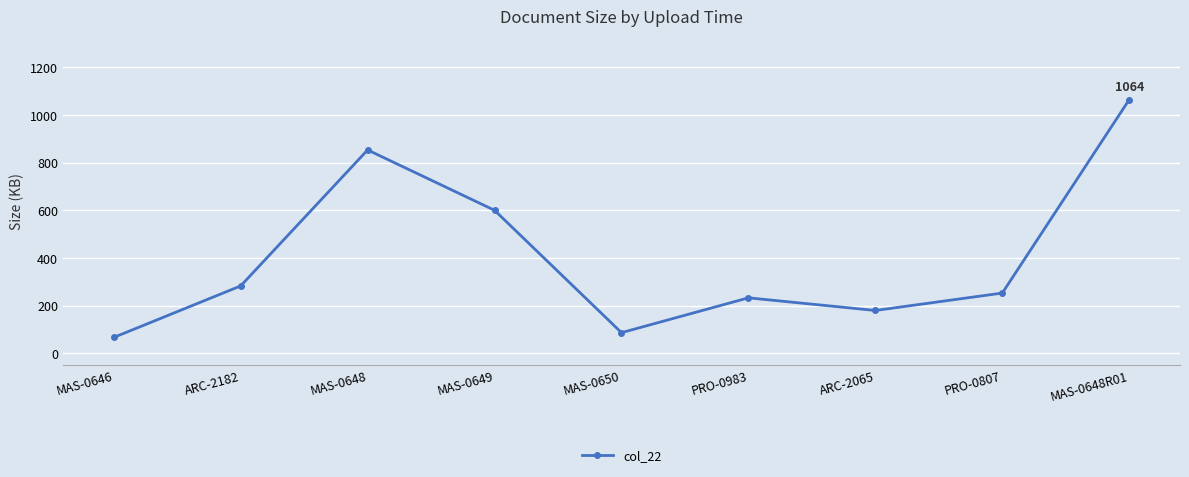

What is the sum of the values at ARC-2182 and ARC-2065?

463